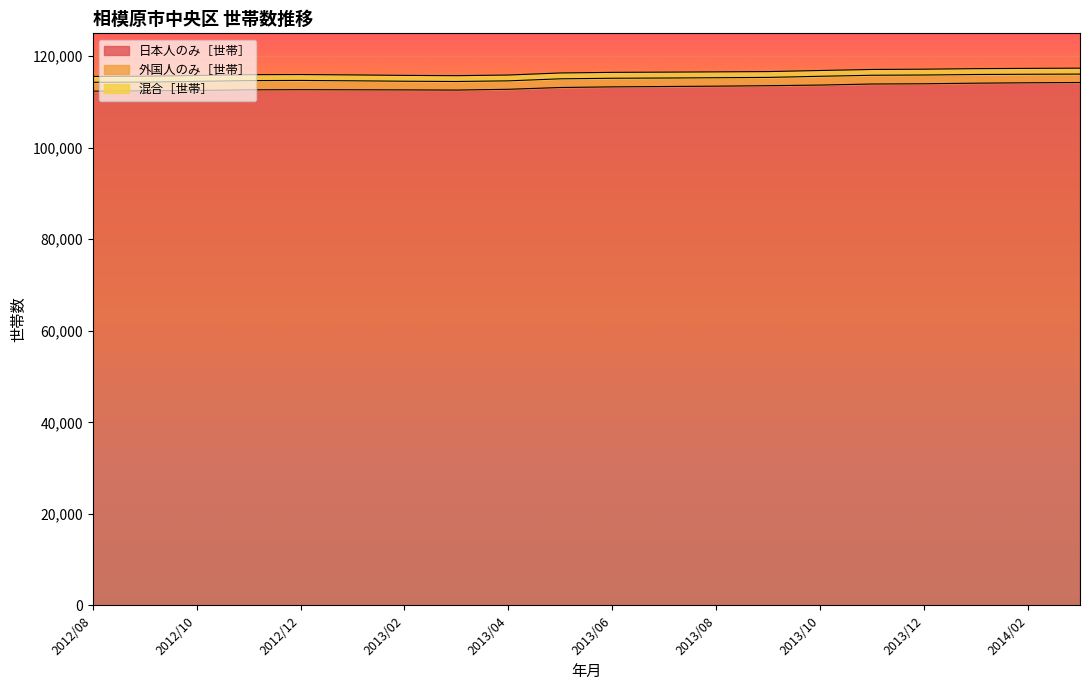

Reading left to right, transcribe all the data shown in this chart.

日本人のみ［世帯］: 2012/08=112367	2012/09=112445	2012/10=112510	2012/11=112653	2012/12=112687	2013/01=112665	2013/02=112642	2013/03=112601	2013/04=112773	2013/05=113162	2013/06=113301	2013/07=113378	2013/08=113457	2013/09=113558	2013/10=113696	2013/11=113927	2013/12=113979	2014/01=114109	2014/02=114196	2014/03=114257
外国人のみ［世帯］: 2012/08=1932	2012/09=1893	2012/10=1990	2012/11=2017	2012/12=2020	2013/01=1964	2013/02=1890	2013/03=1873	2013/04=1843	2013/05=1899	2013/06=1883	2013/07=1855	2013/08=1844	2013/09=1811	2013/10=1918	2013/11=1911	2013/12=1913	2014/01=1896	2014/02=1860	2014/03=1836
混合［世帯］: 2012/08=1281	2012/09=1287	2012/10=1286	2012/11=1295	2012/12=1289	2013/01=1284	2013/02=1277	2013/03=1275	2013/04=1271	2013/05=1277	2013/06=1286	2013/07=1286	2013/08=1278	2013/09=1272	2013/10=1264	2013/11=1266	2013/12=1270	2014/01=1278	2014/02=1286	2014/03=1291